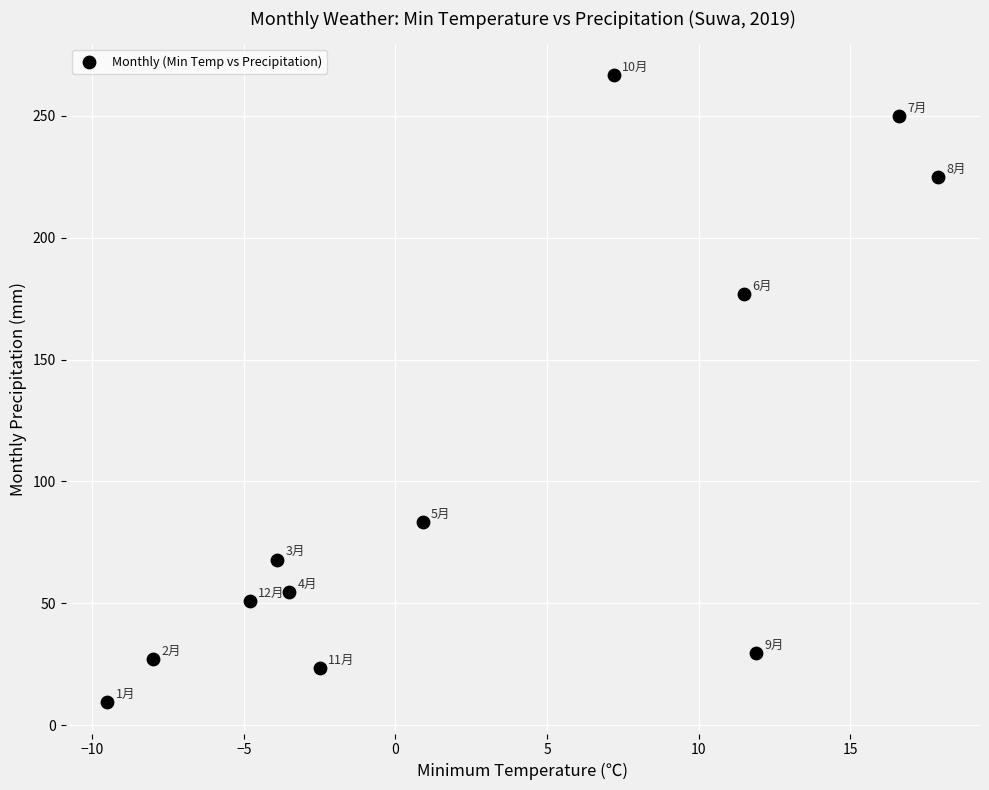

What is the average X value?

2.8